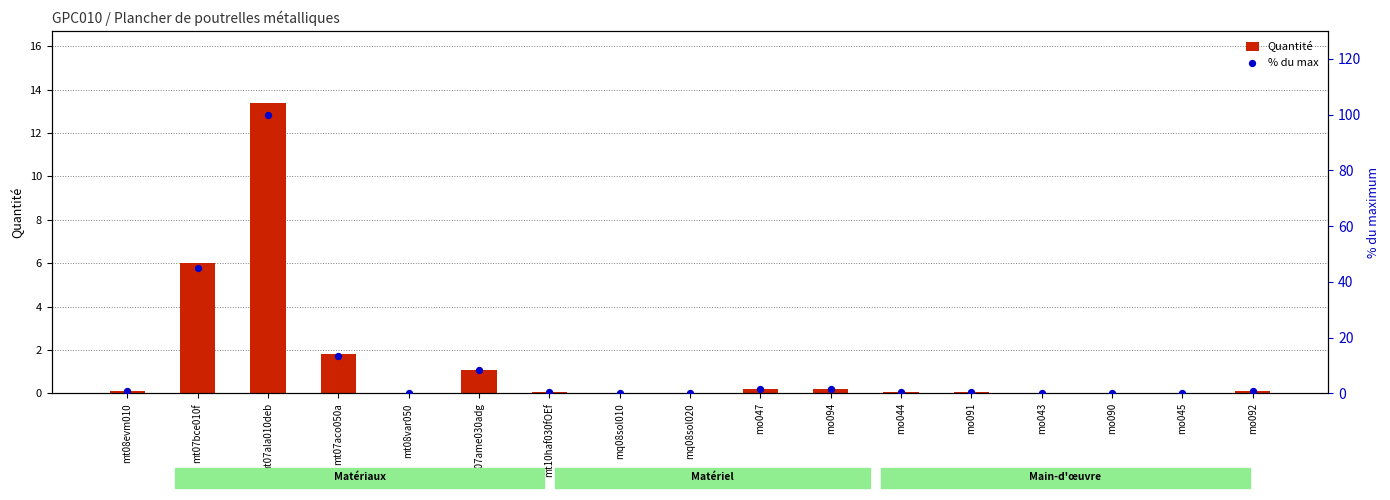

Which series contains the lowest Y value?

Quantité